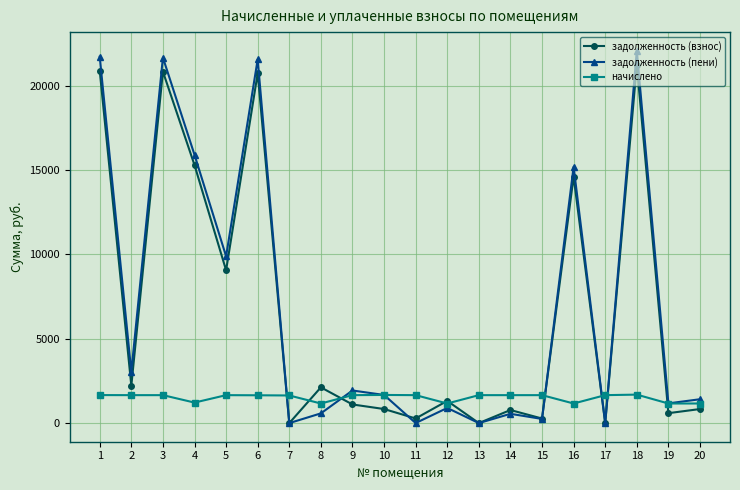

What is the value of the задолженность (пени) point at the 16th from the left?

15194.5